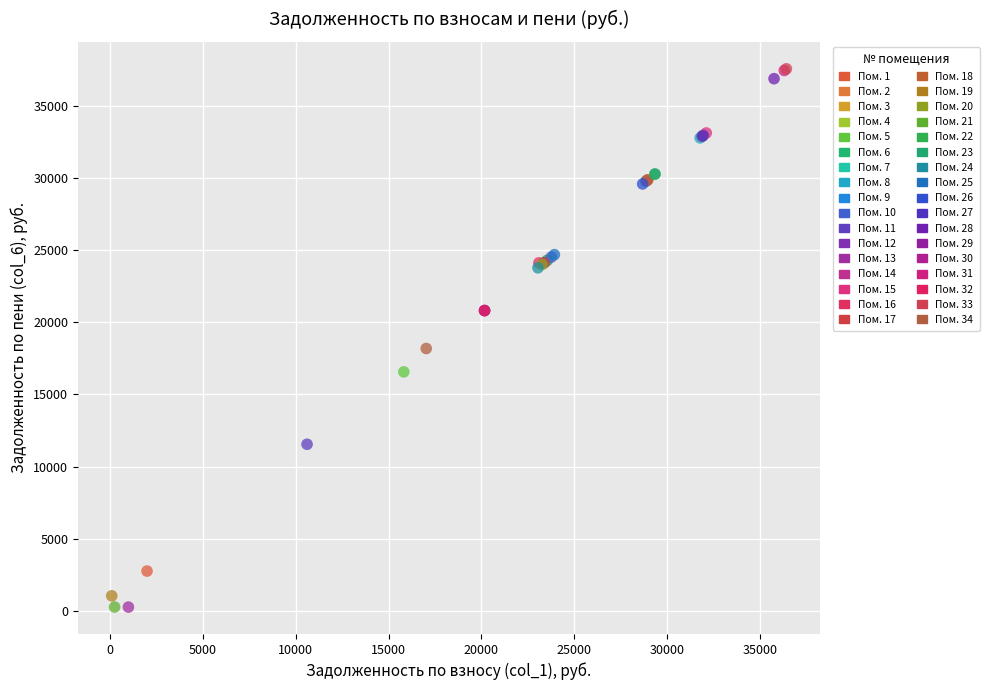

What Y value in the scatter plot is closest to 18918?

18187.5